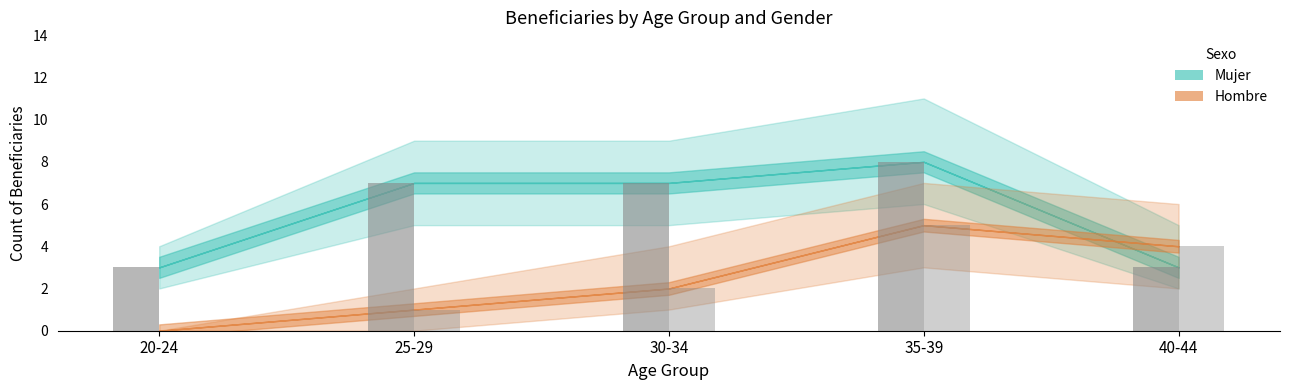

What is the difference between the highest and lowest values at 20-24?

3